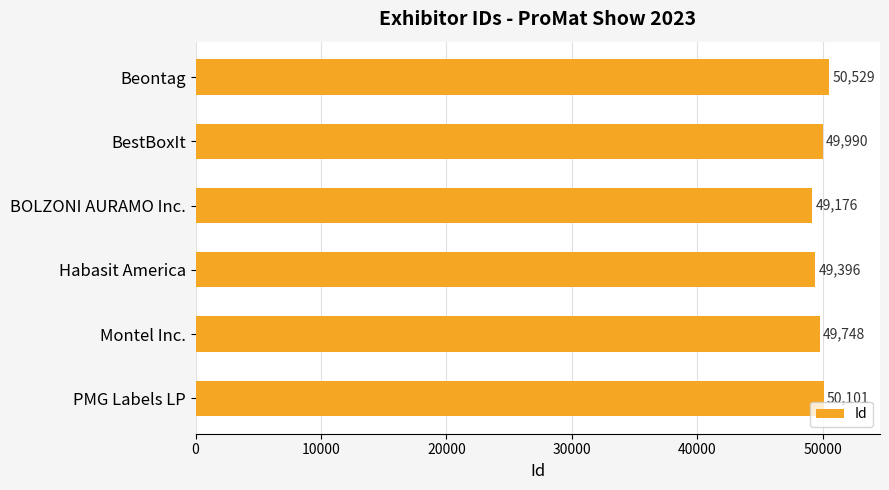

What is the label of the 1st bar from the bottom?

PMG Labels LP